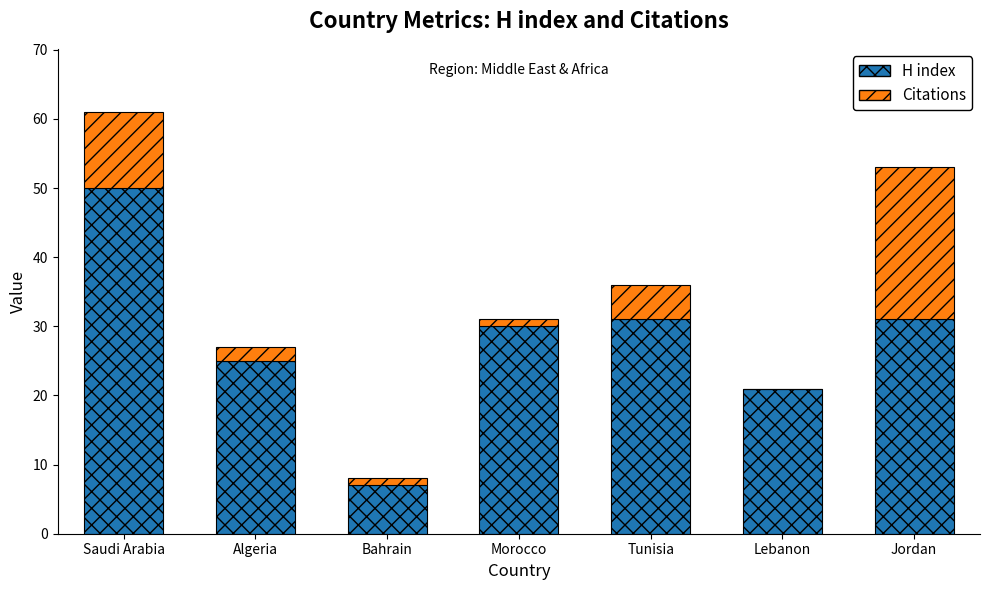

At which category is the sum across all series the highest?

Saudi Arabia